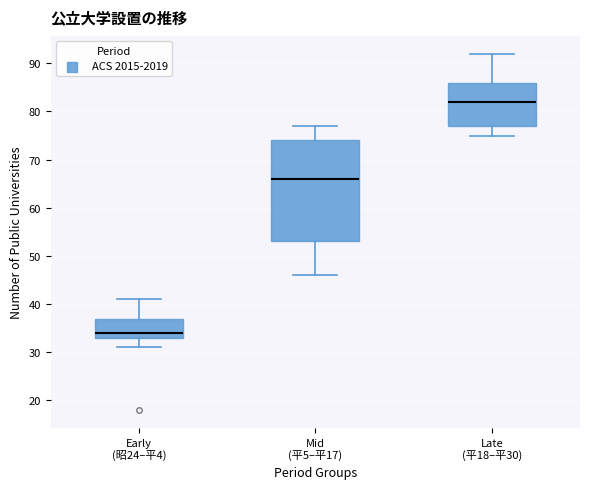

Reading left to right, transcribe this box plot: for each box, give where its median line is, the range the box spans, and where its two whiskers end, as read against the y-axis. The values are not printed on the chart, so give them approximately, as read against the axis.

Early (昭24–平4): median 34, box 33 to 37, whiskers 31 to 41
Mid (平5–平17): median 66, box 53 to 74, whiskers 46 to 77
Late (平18–平30): median 82, box 77 to 86, whiskers 75 to 92